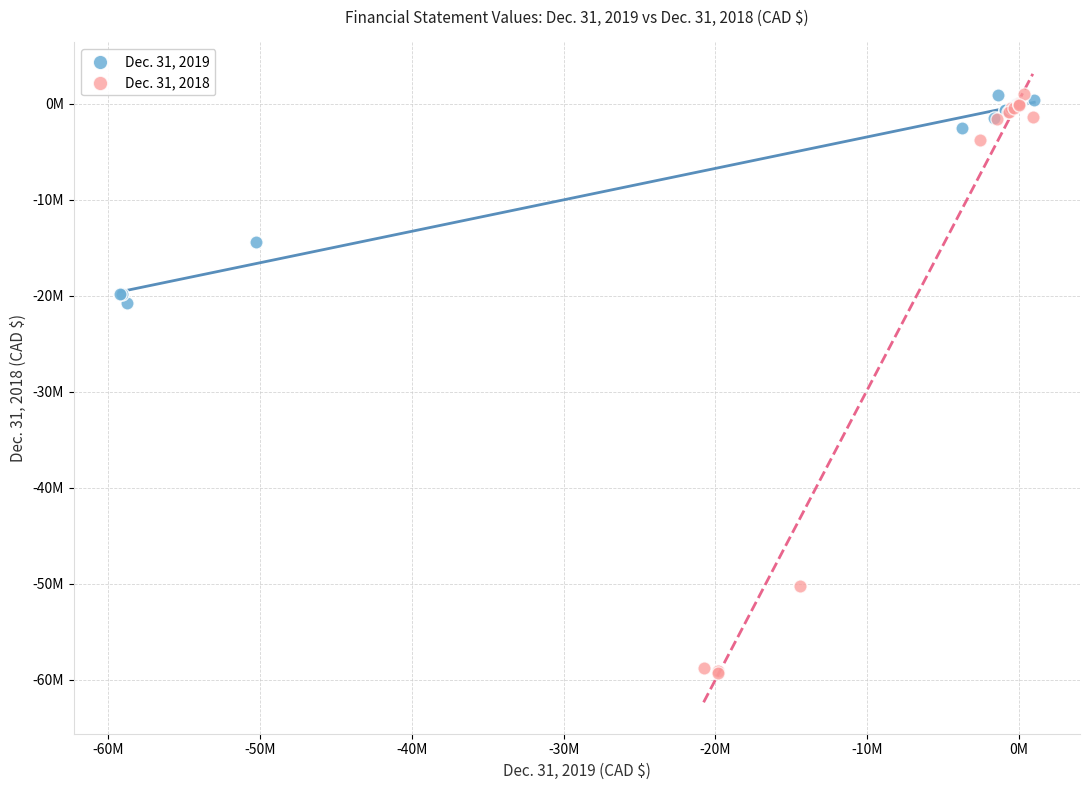

What are all the series names shown in the legend?

Dec. 31, 2019, Dec. 31, 2018